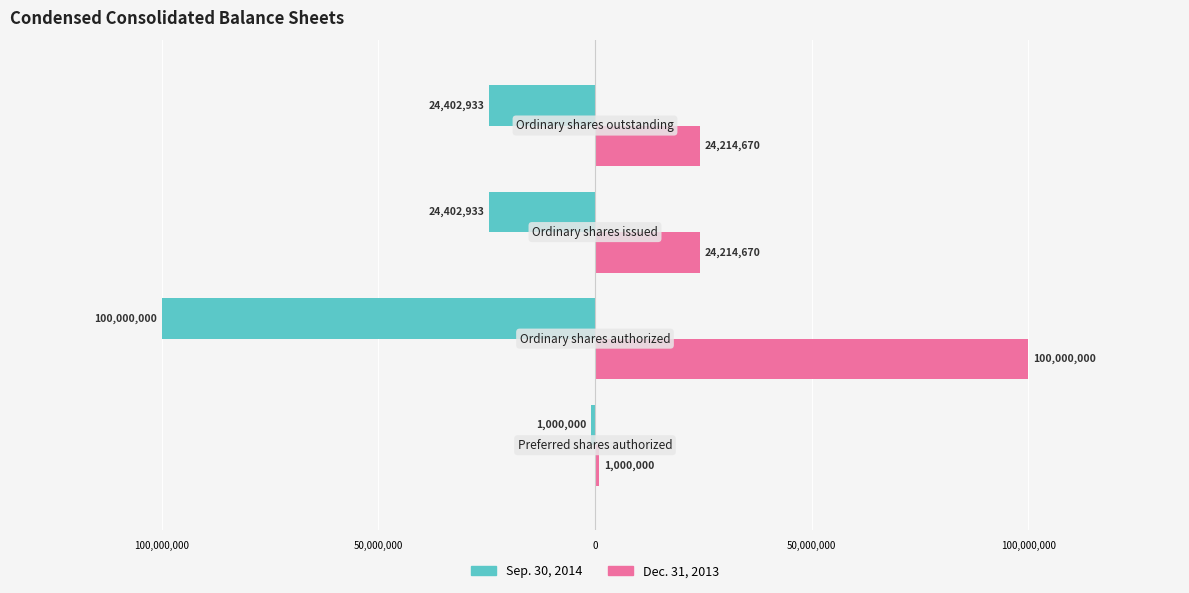

What are all the series names shown in the legend?

Sep. 30, 2014, Dec. 31, 2013